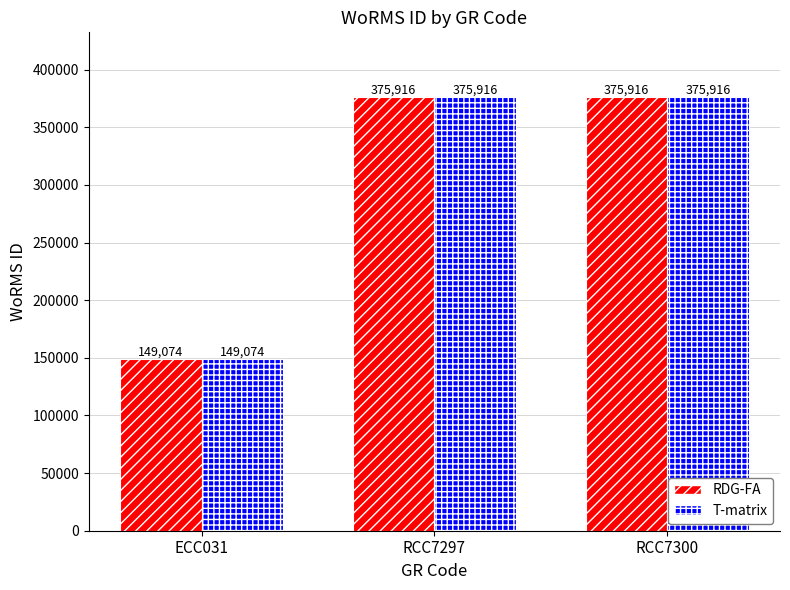

What are all the series names shown in the legend?

RDG-FA, T-matrix